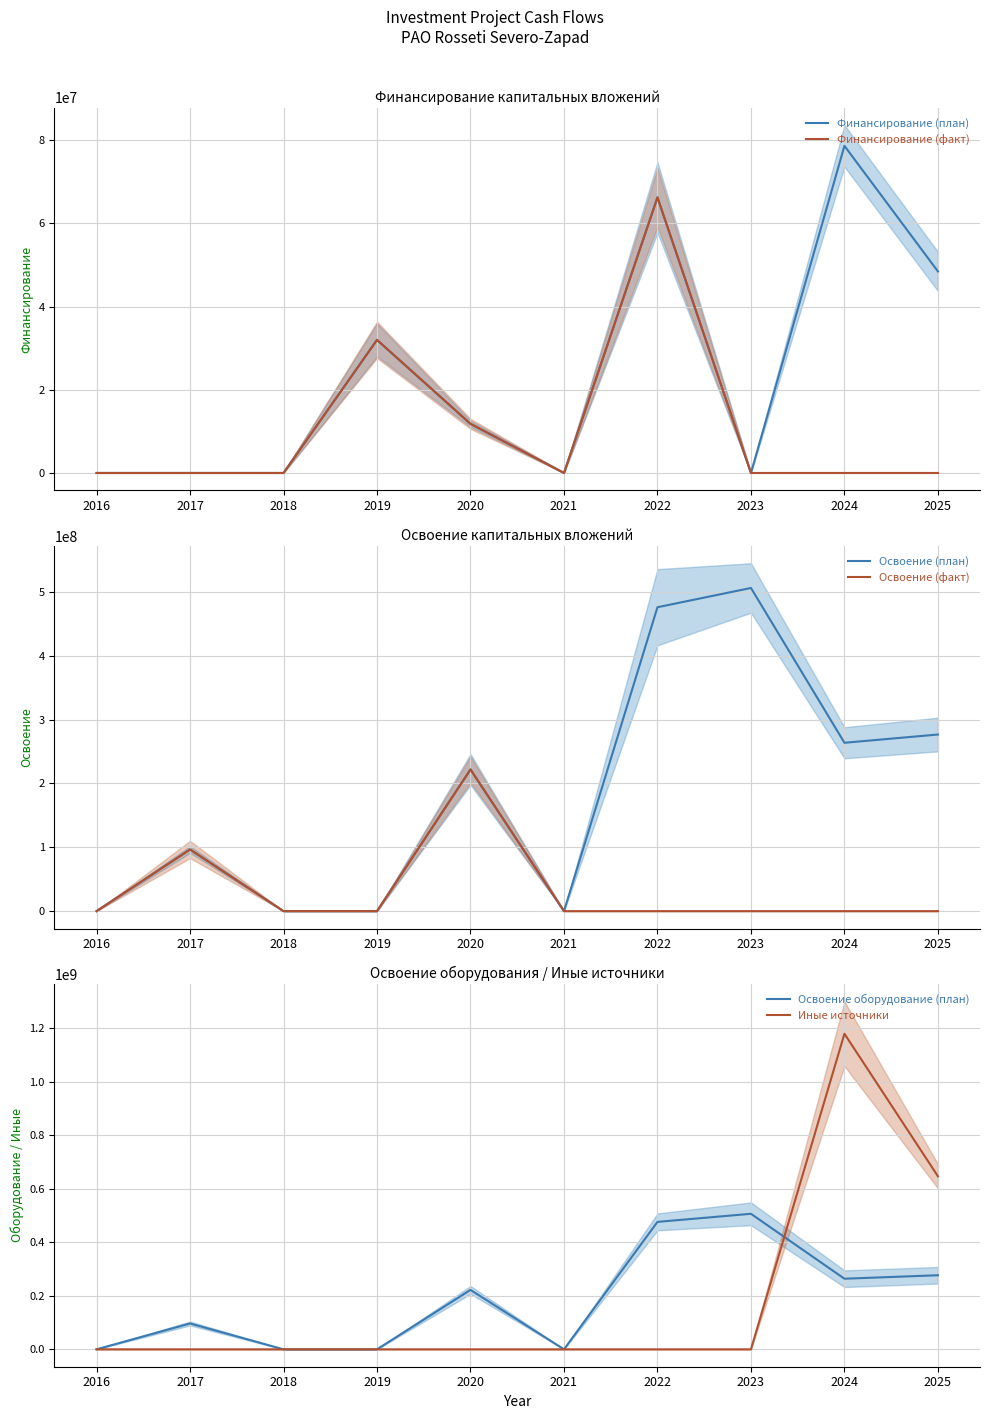

What is the value of the Освоение (факт) point at the 2nd from the left?

96599999